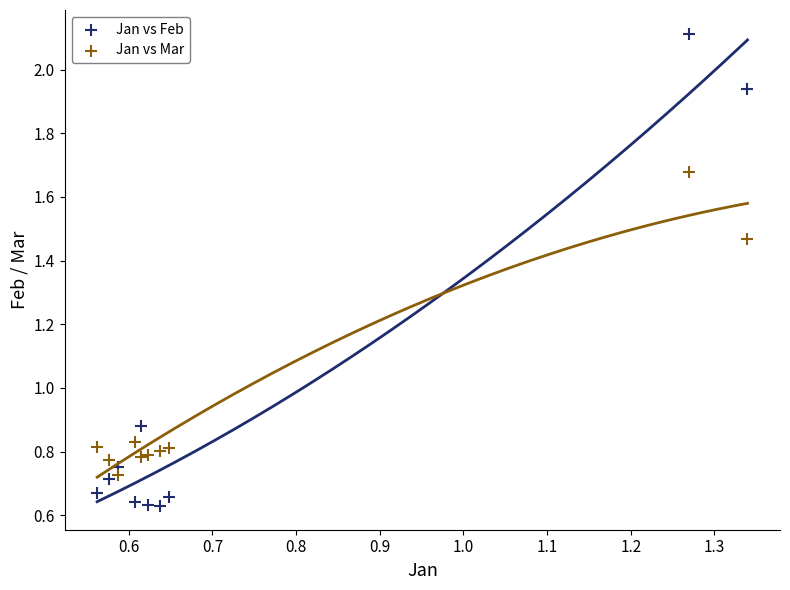

Which series has the largest Y range (max minus min)?

Jan vs Feb